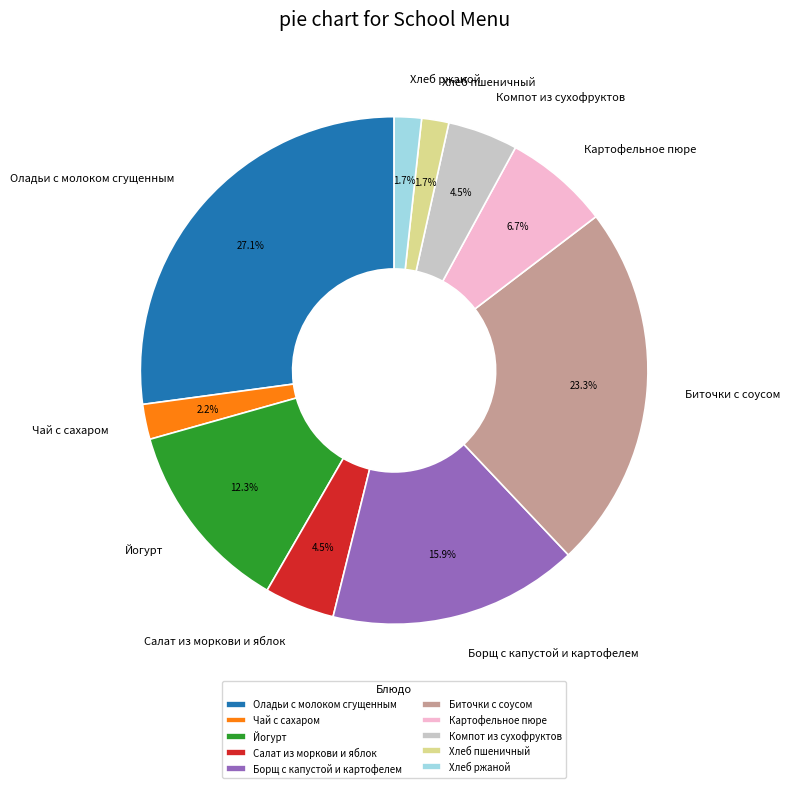

Between Оладьи с молоком сгущенным and Биточки с соусом, which is larger?

Оладьи с молоком сгущенным